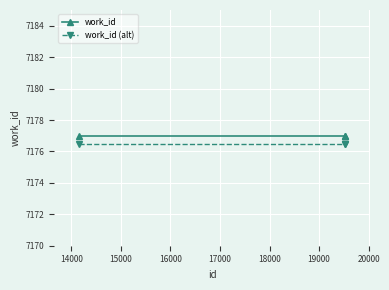

How many data points does each series have?

3